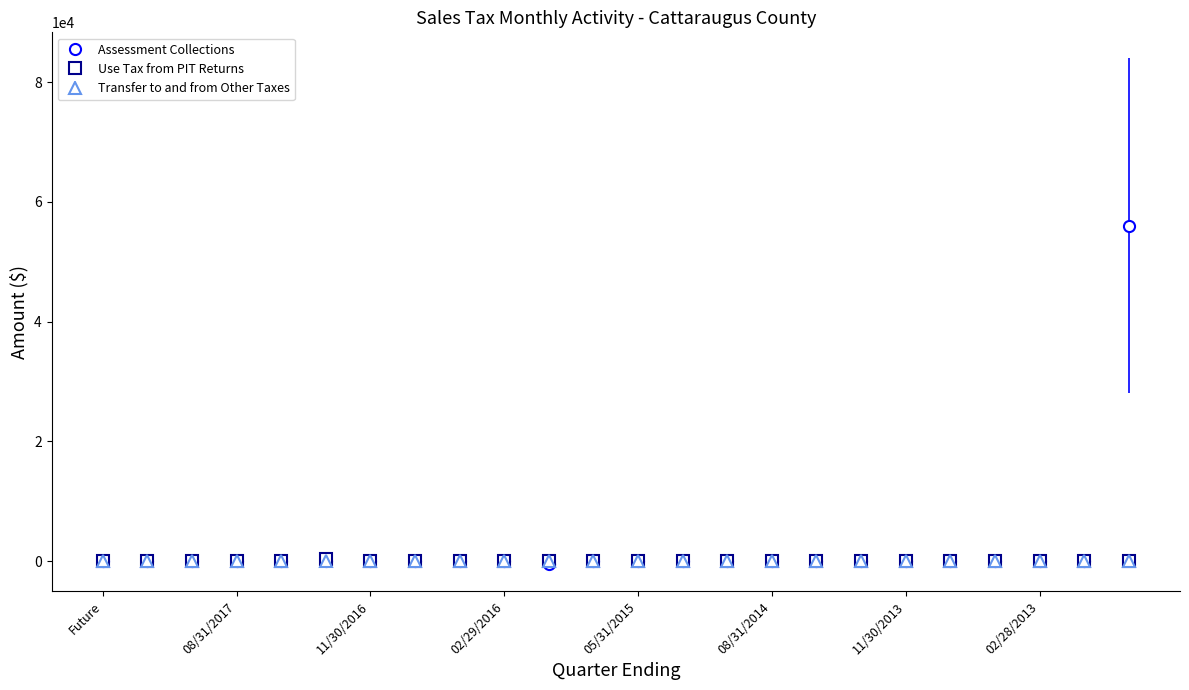

Which series has the largest range (max minus min)?

Assessment Collections